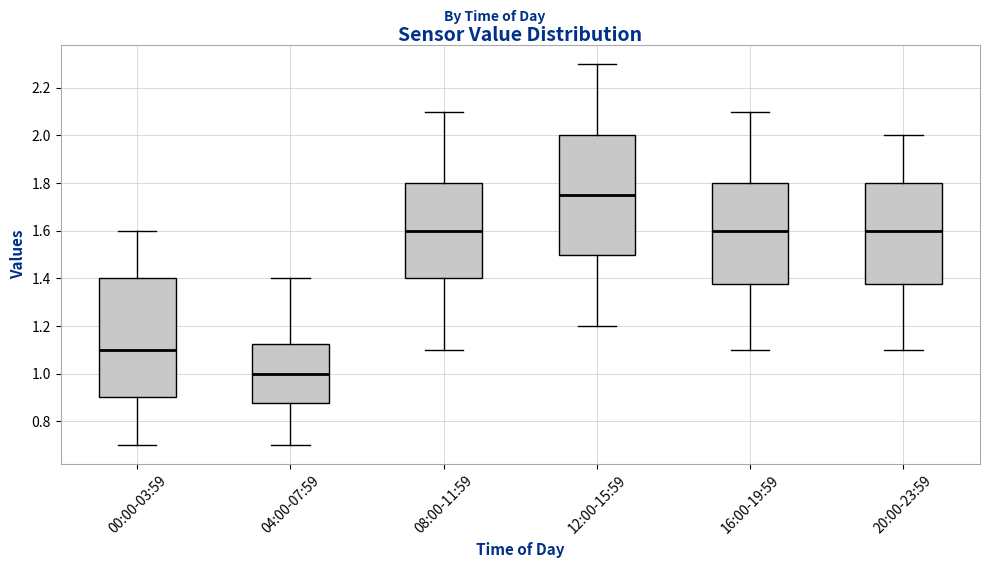

Which box has the highest median line?

12:00-15:59